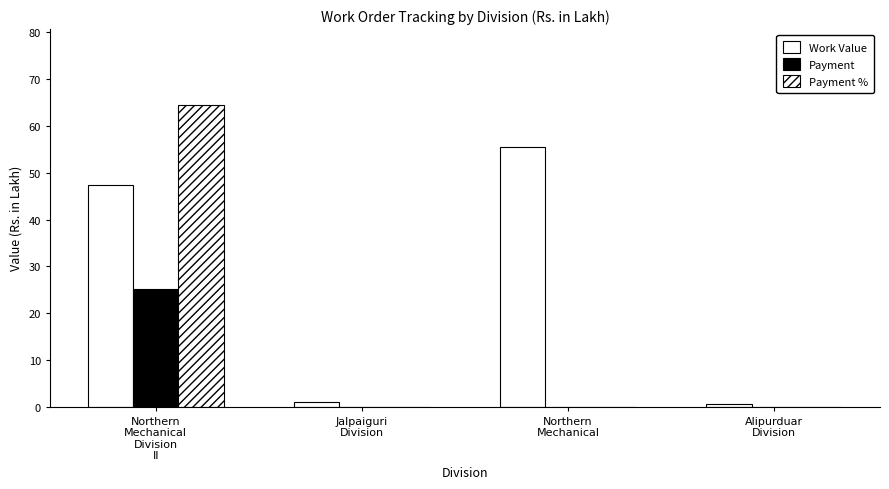

What is the sum of the Payment % values at Northern
Mechanical
Division
II and Jalpaiguri
Division?

64.6